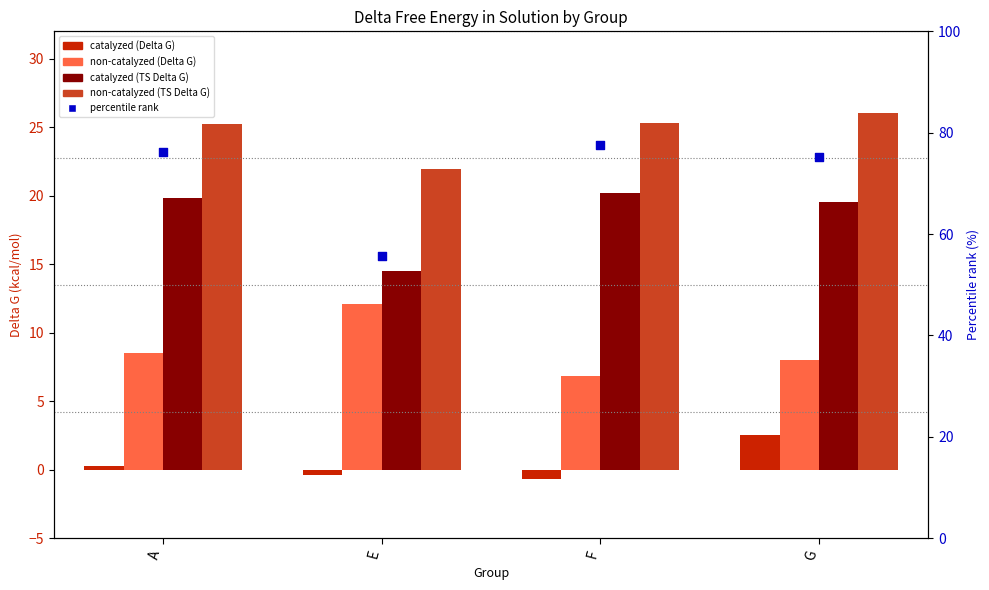

Which series contains the highest Y value?

percentile rank